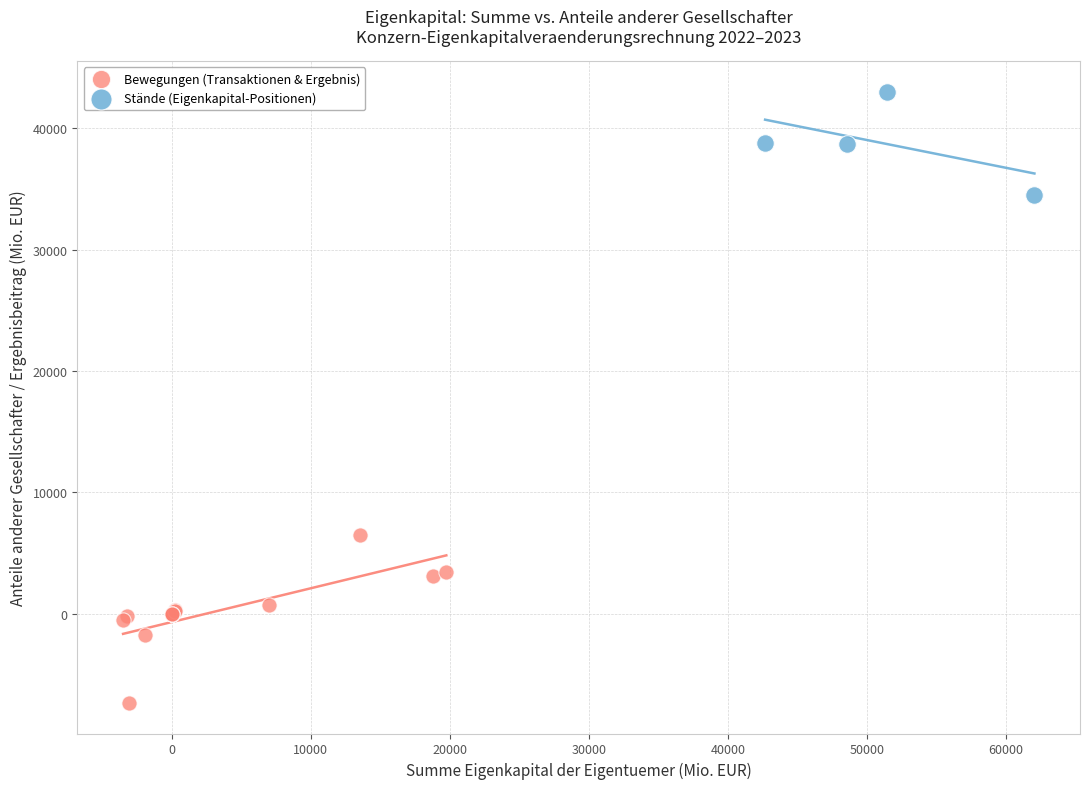

Which series has the widest spread of Y values?

Bewegungen (Transaktionen & Ergebnis)